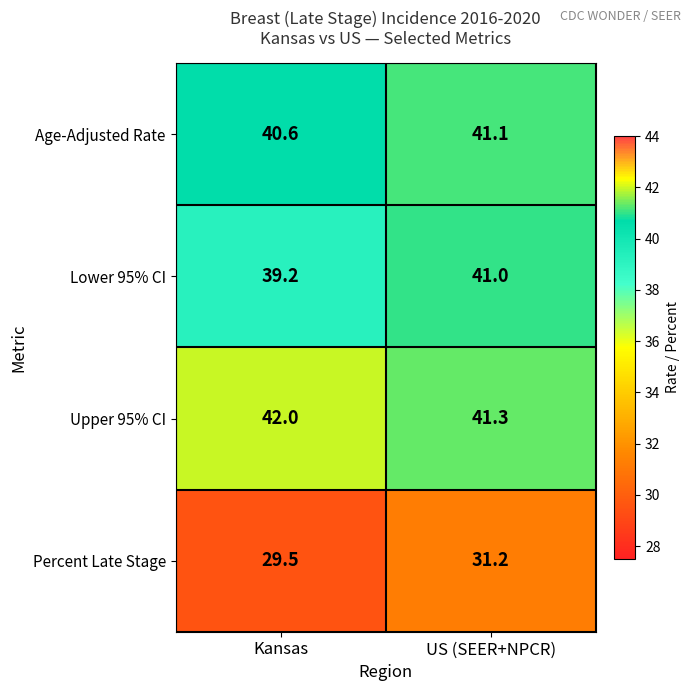

Which series has the largest total across all categories?

Upper 95% CI